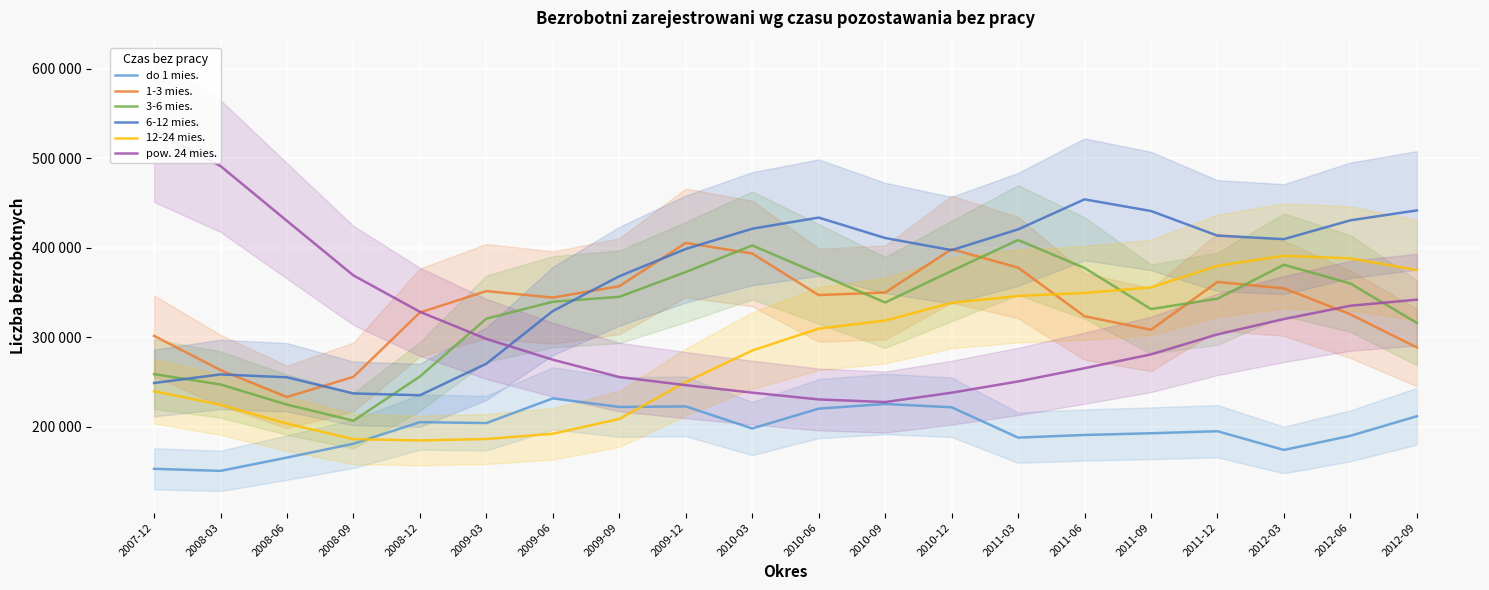

Between which two adjacent categories do 1-3 mies. and 12-24 mies. first intersect?

2011-03 and 2011-06